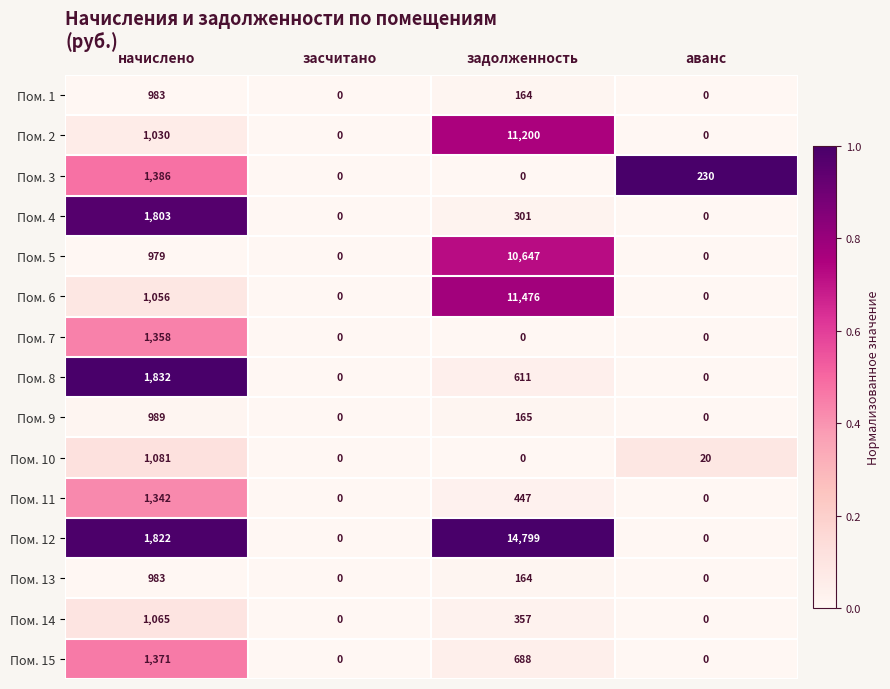

The Пом. 3 series shows 144 at аванс. True or false?

False